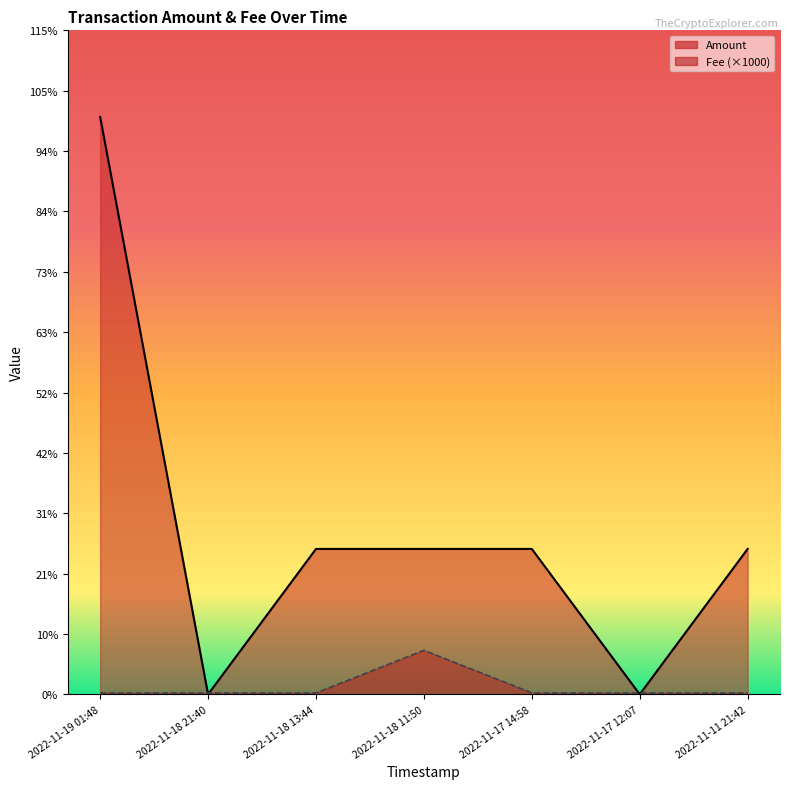

List the series in order of their overall mean, lowest first.

Fee, Amount